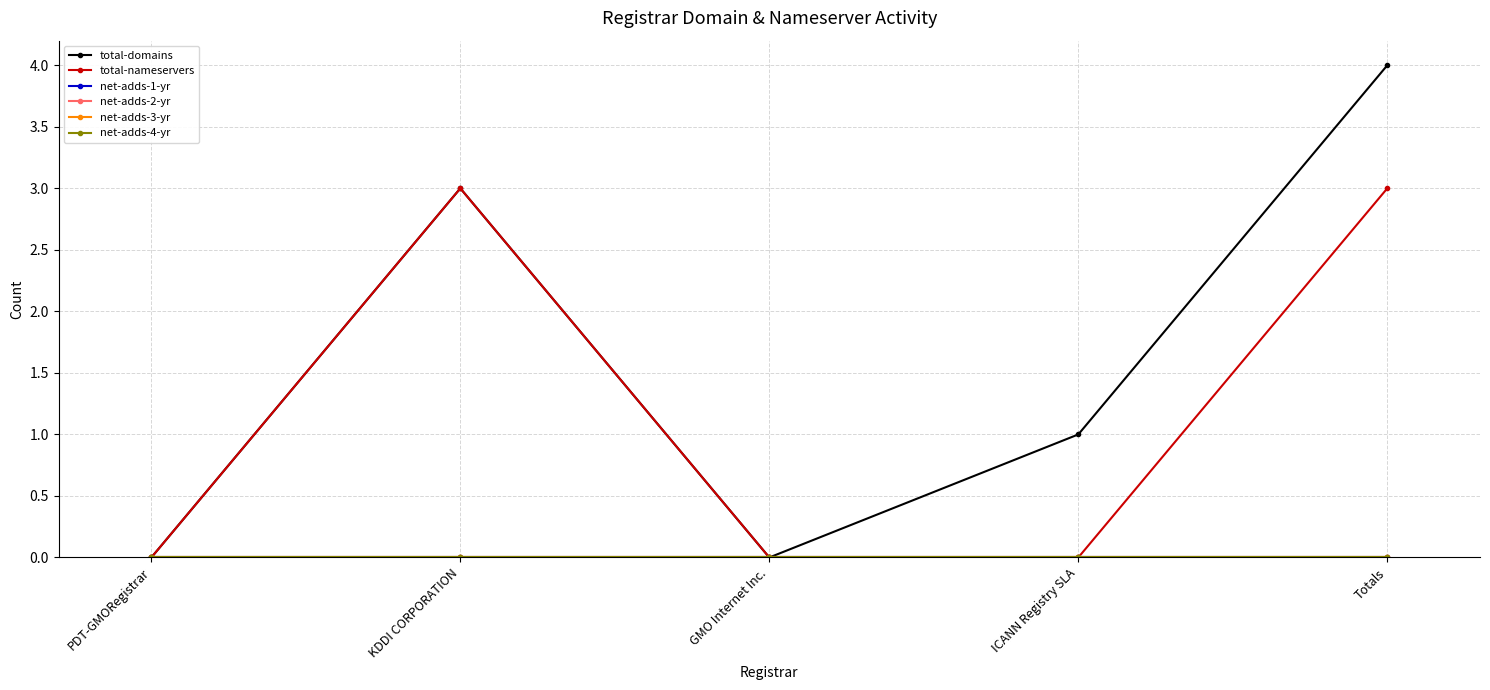

What is the difference between the highest and lowest values at Totals?

4